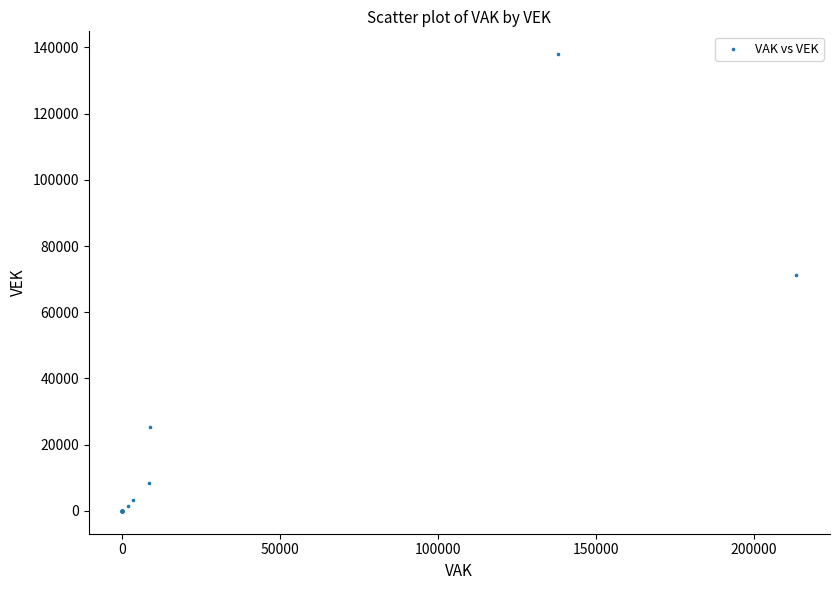

What Y value in the scatter plot is closest to 68983?

71167